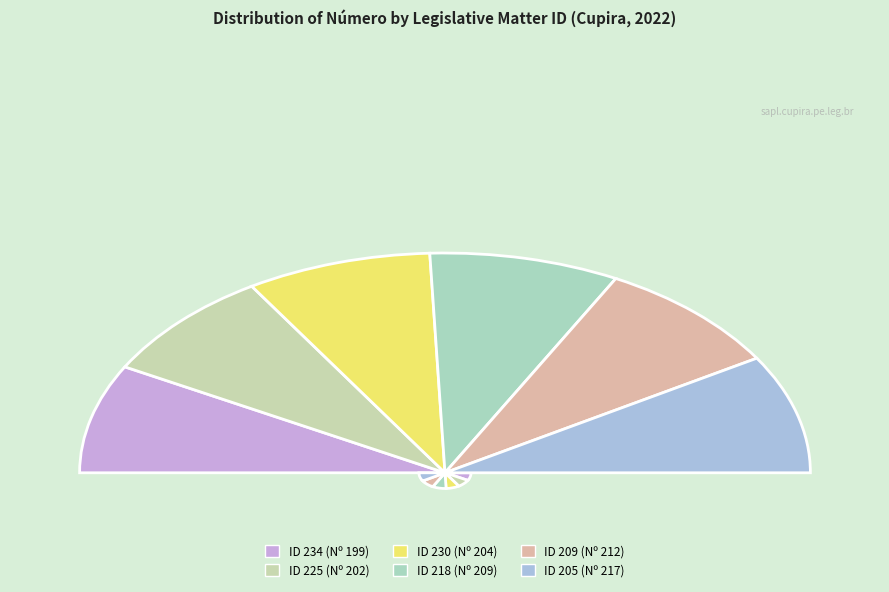

Approximately how many times larger is the value at 205 compared to 225?

1.1